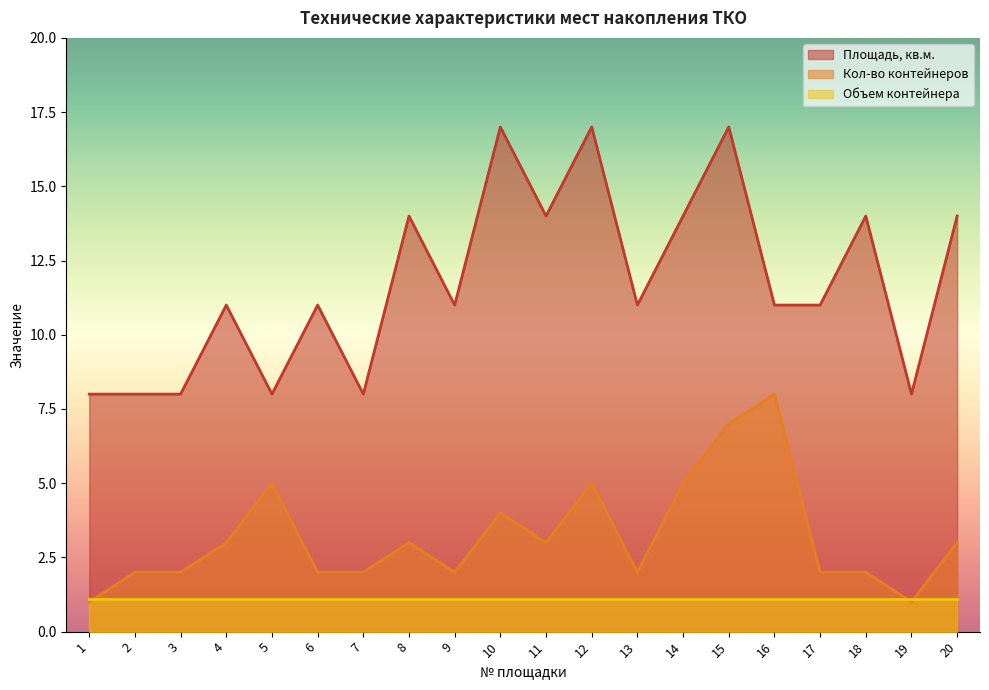

Rank the series at 6 from lowest to highest value.

Объем контейнера, Кол-во контейнеров, Площадь, кв.м.